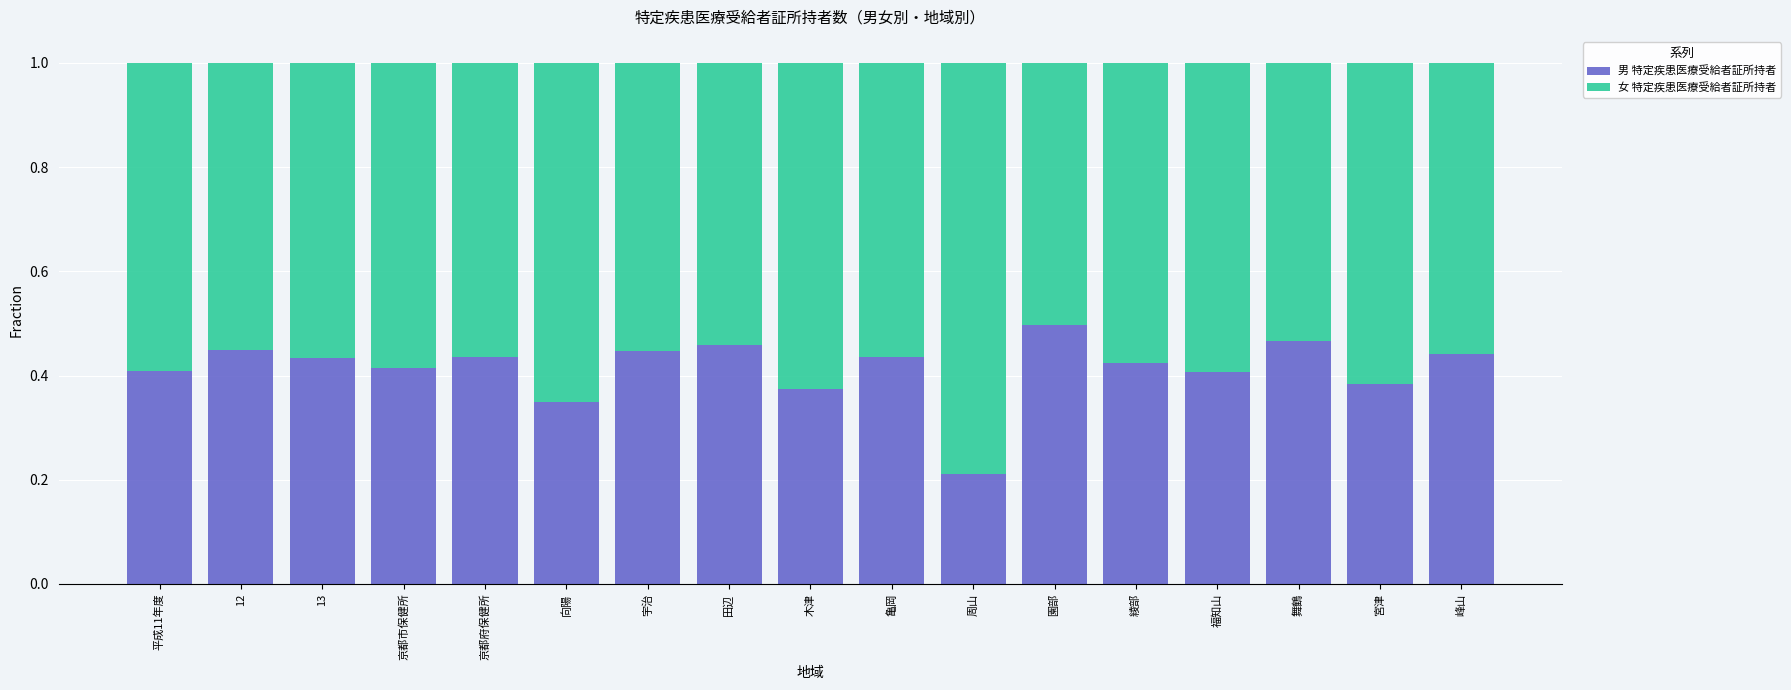

How many 男 特定疾患医療受給者証所持者 values are between 0 and 1?

17